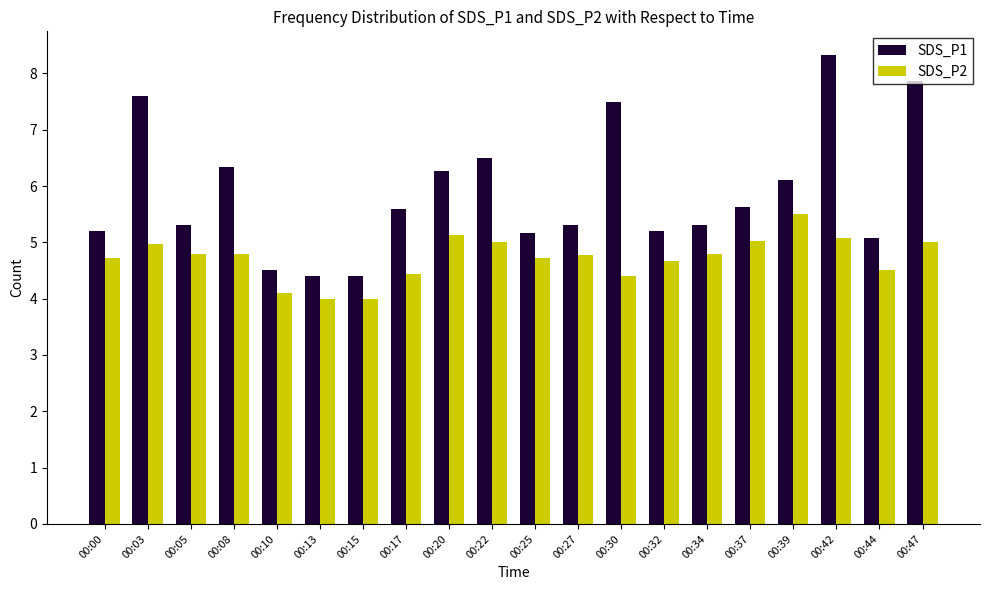

What is the value of the SDS_P2 bar at the 2nd from the left?

5.0